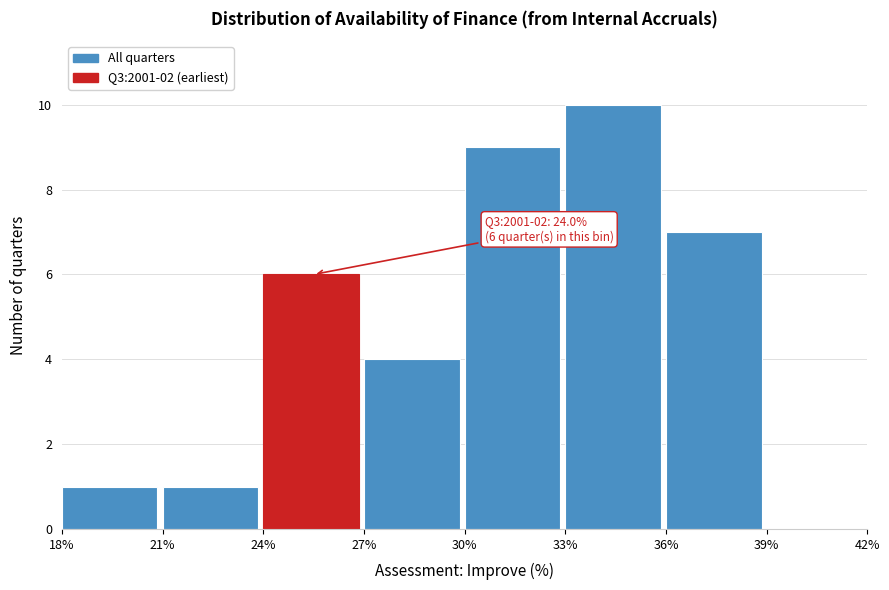

Which range on the x-axis has the tallest bar?

33% to 36%